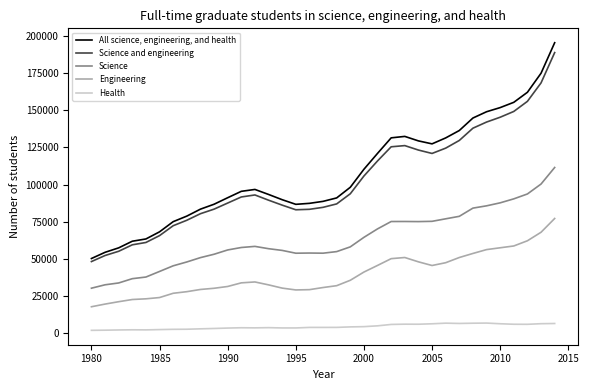

True or false: Engineering and Health intersect in this chart.

False